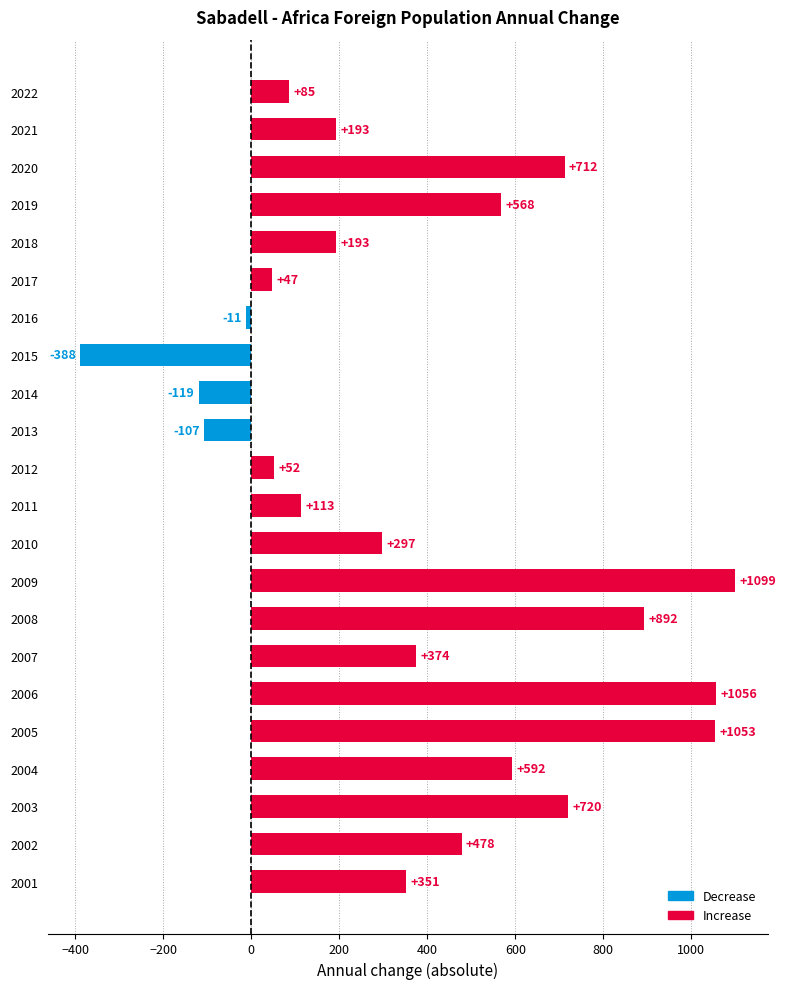

How many values are below zero?

4